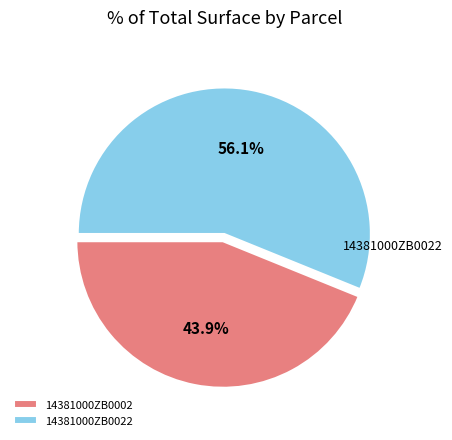

Which category has the smallest portion of the pie?

14381000ZB0002